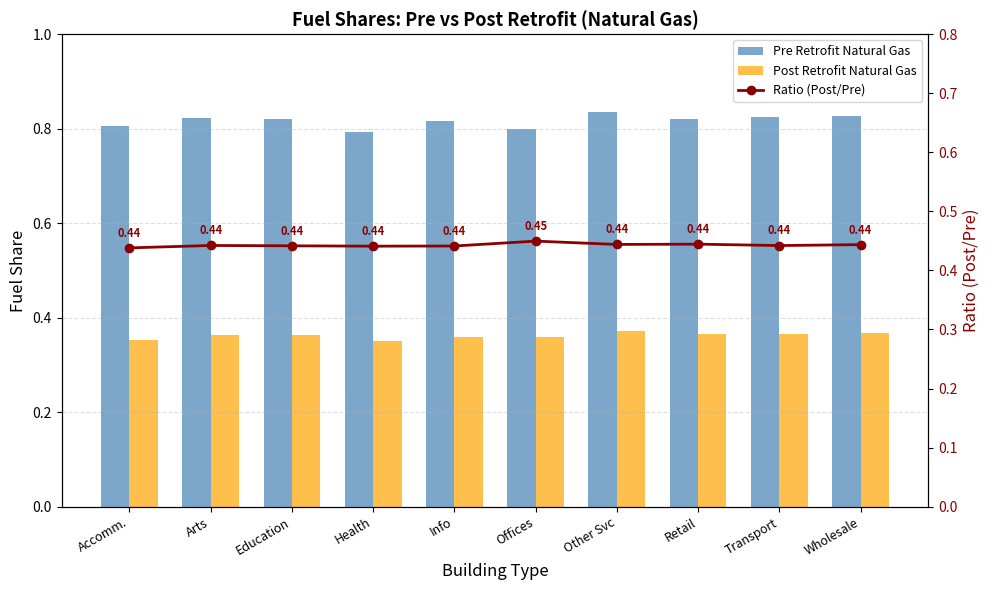

Which series changed the most between Health and Wholesale?

Pre Retrofit Natural Gas